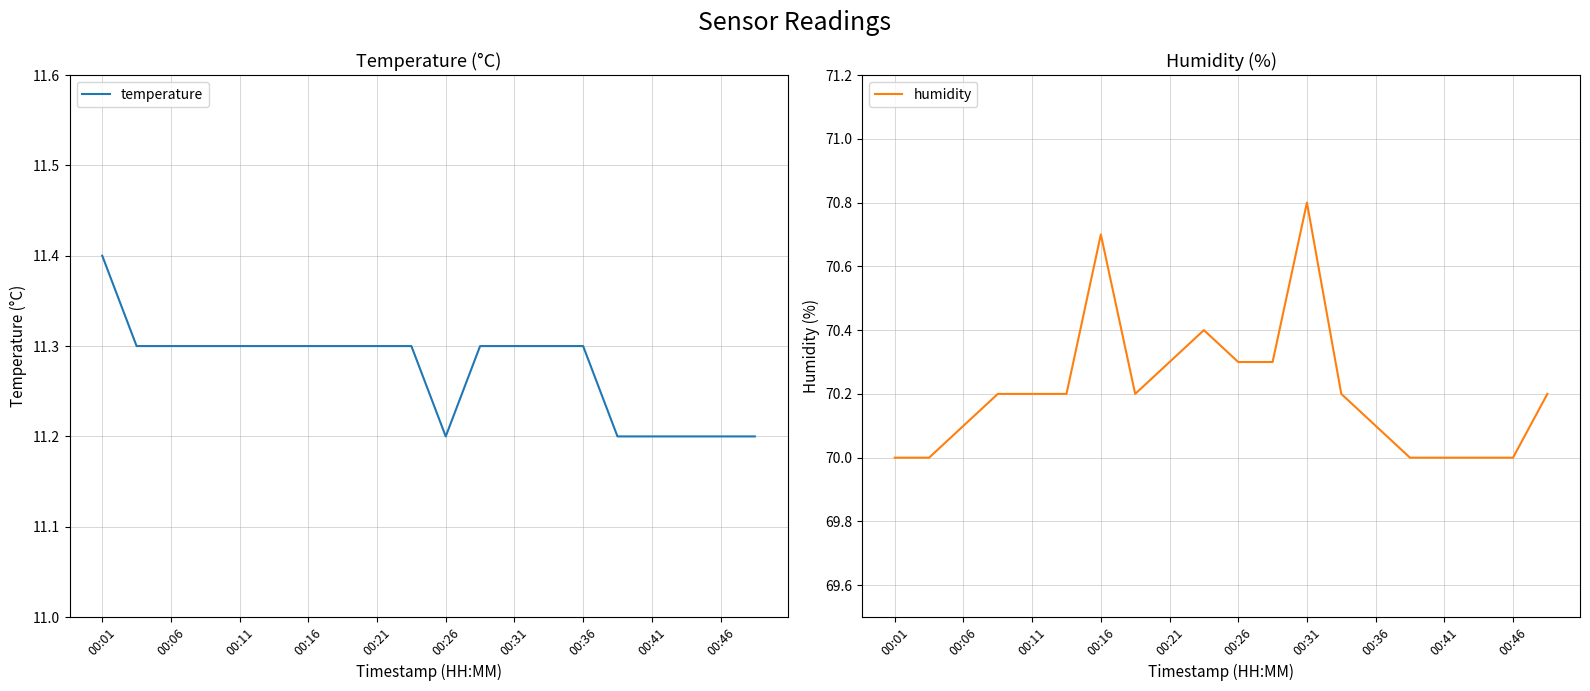

How many lines are shown in the chart?

2